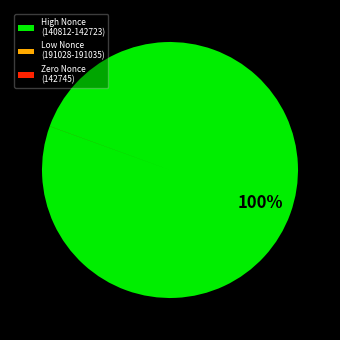

To the nearest percent, what is the difference between the largest and smallest slice percentages?

100%